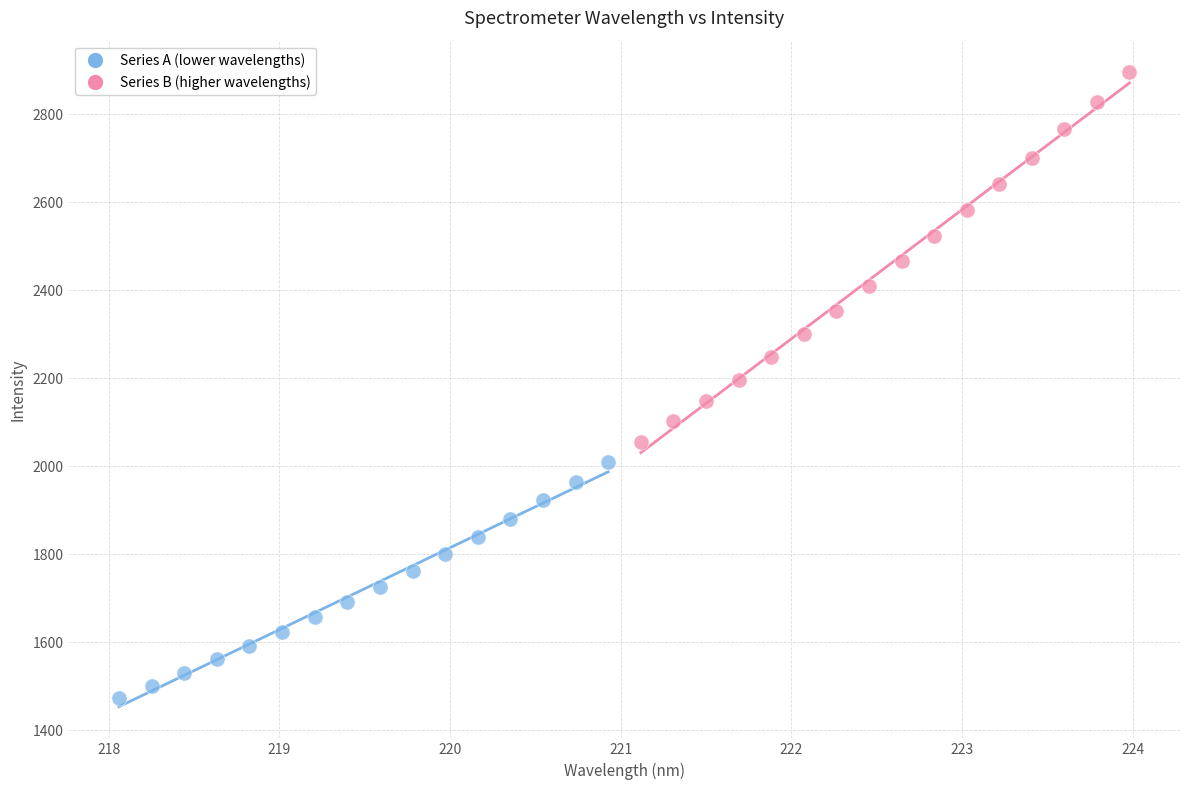

Which series has the widest spread of Y values?

Series B (higher wavelengths)